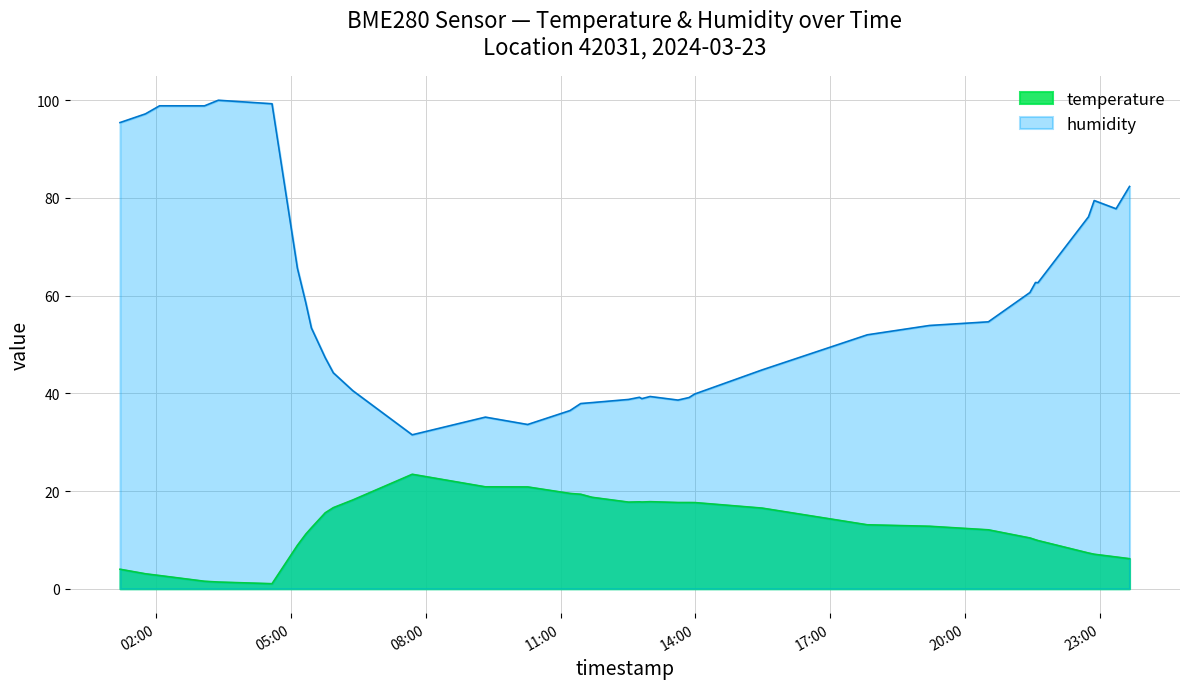

List the series in order of their overall mean, highest first.

humidity, temperature